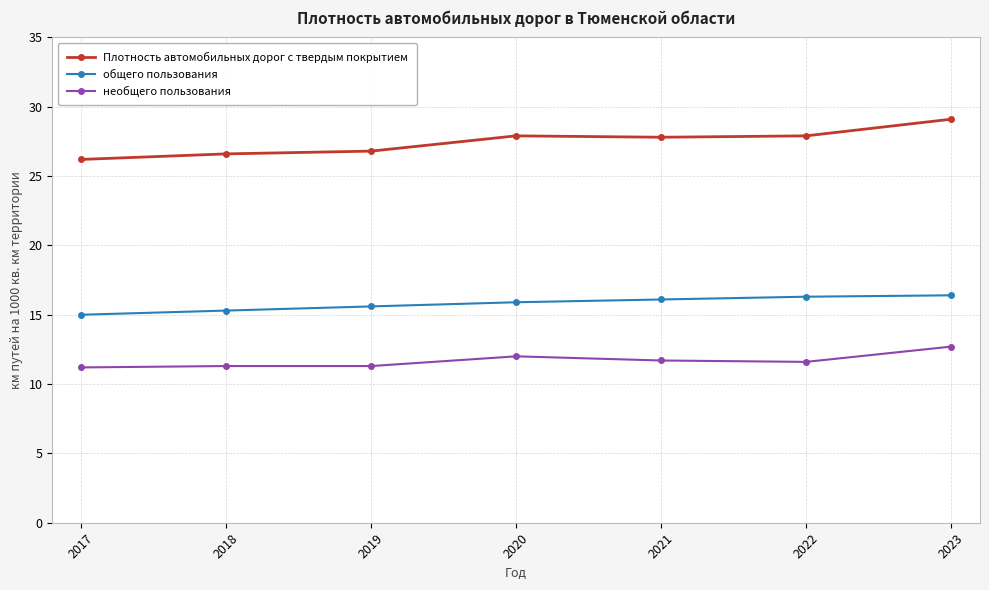

The необщего пользования series shows 11.3 at 2019. True or false?

True